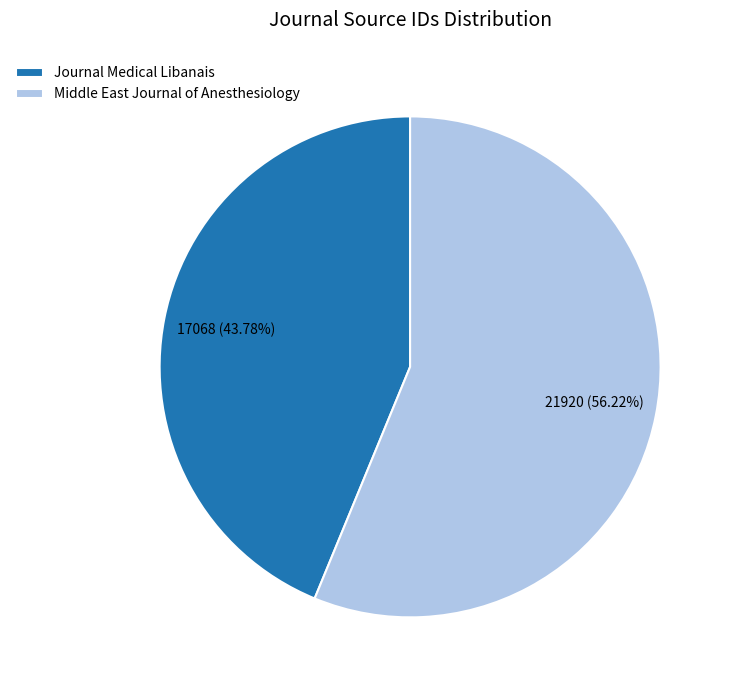

The Middle East Journal of Anesthesiology slice represents 56% of the pie. True or false?

True